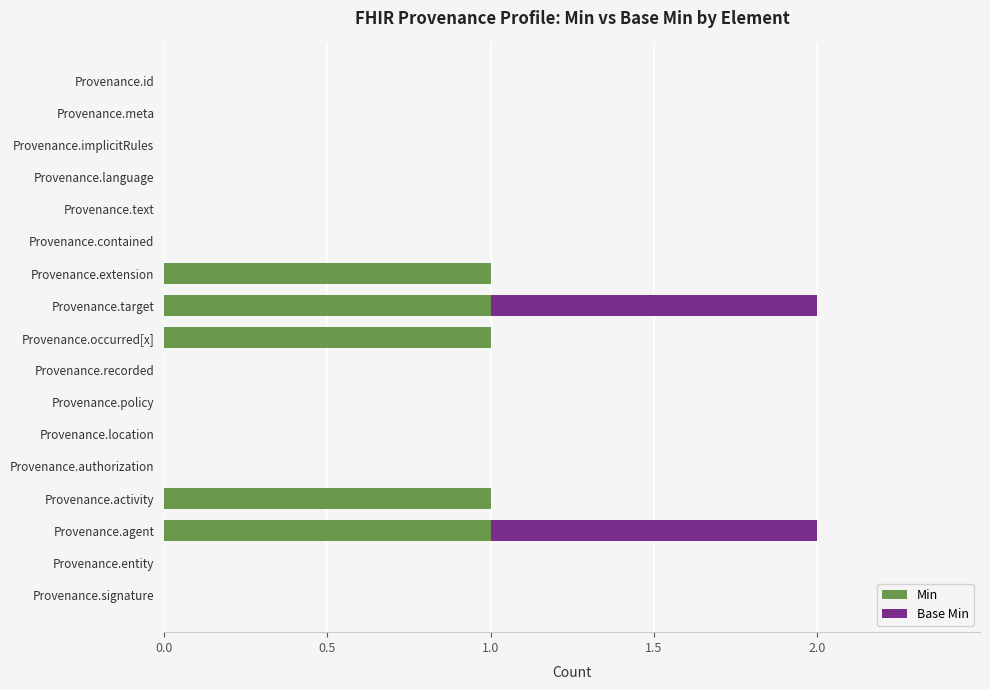

Count the number of categories in the chart.

17